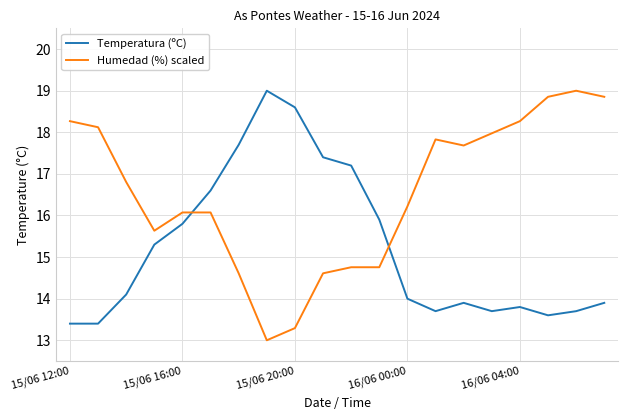

What is the difference between the maximum and minimum values in the Temperatura (ºC) series?

5.6